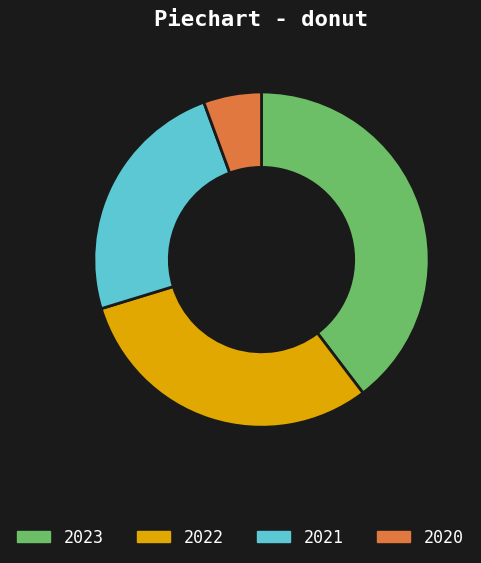

Between 2023 and 2021, which is larger?

2023